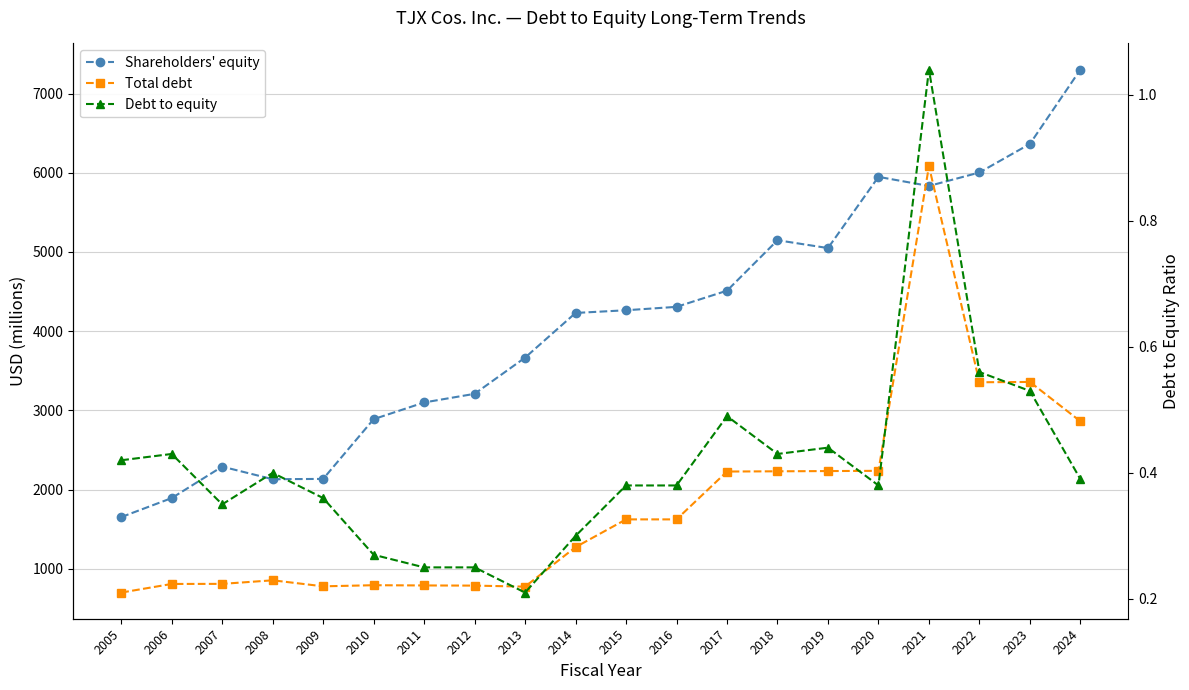

What is the average value of the Shareholders' equity series?

4096.2